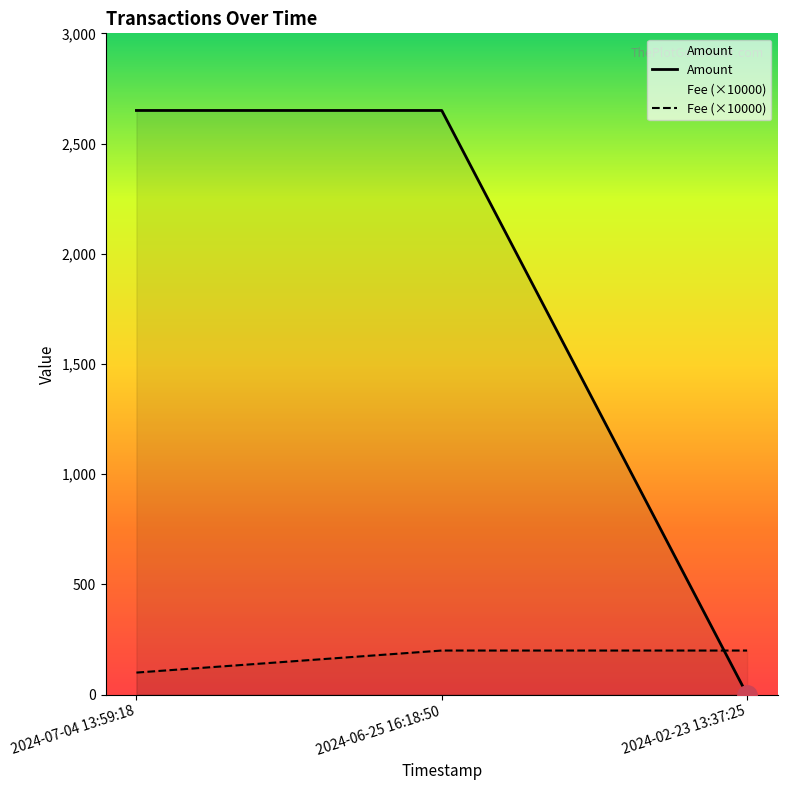

Which series has the largest total across all categories?

Amount